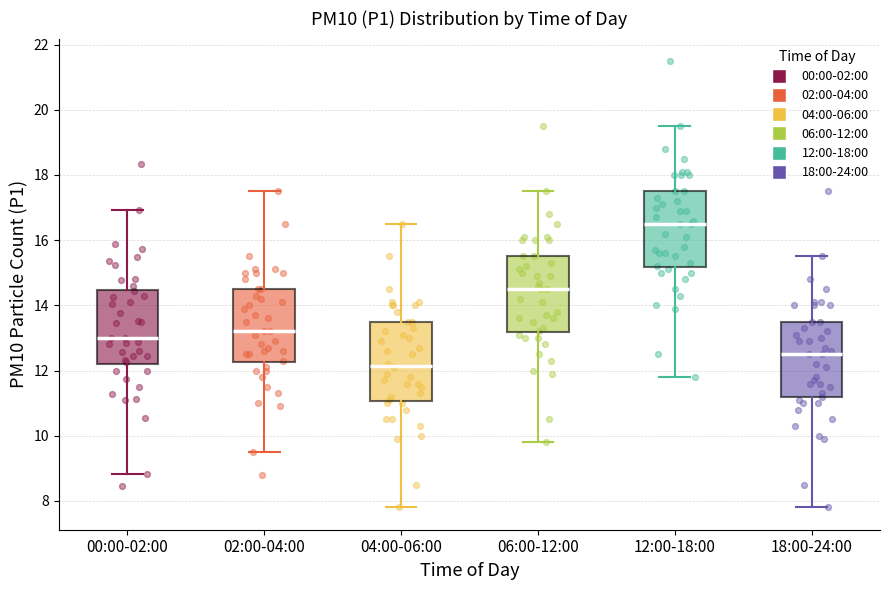

Where is the lower edge of the box for 04:00-06:00 on the y-axis? The values are not printed on the chart, so give them approximately, as read against the axis.

11.0